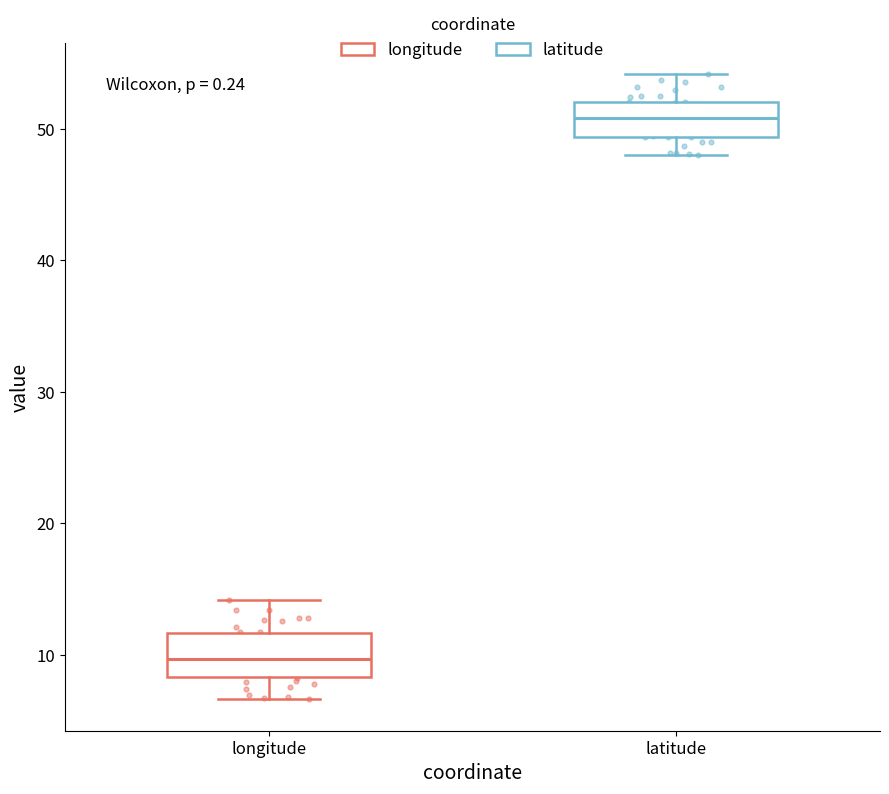

Which box has the lowest median line?

longitude